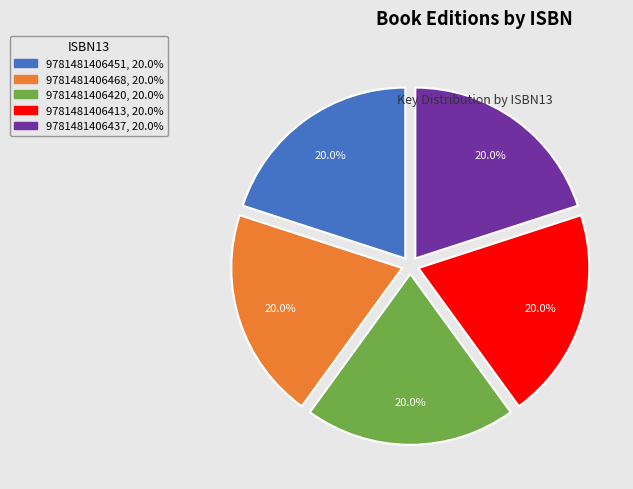

What is the ratio of the value at 9781481406451, 20.0% to the value at 9781481406437, 20.0%?

1.0